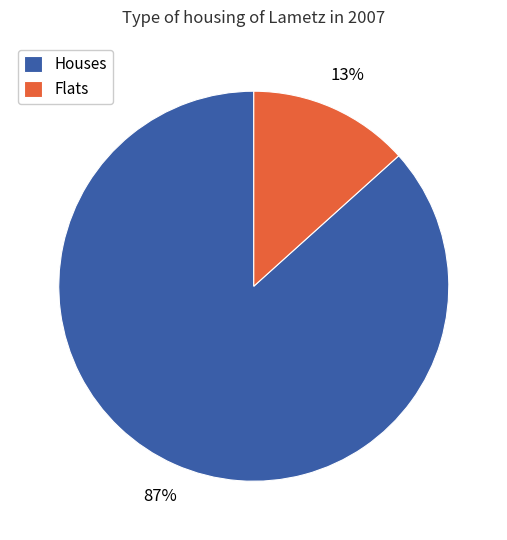

Rank the categories by value from highest to lowest.

Houses, Flats